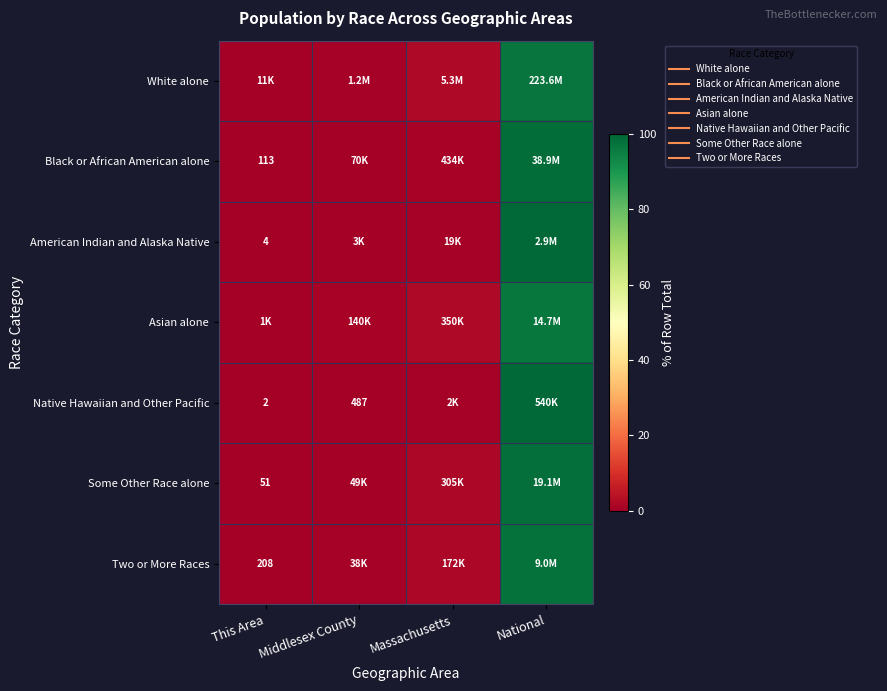

What is the difference between the maximum and minimum values in the Black or African American alone series?

98.7